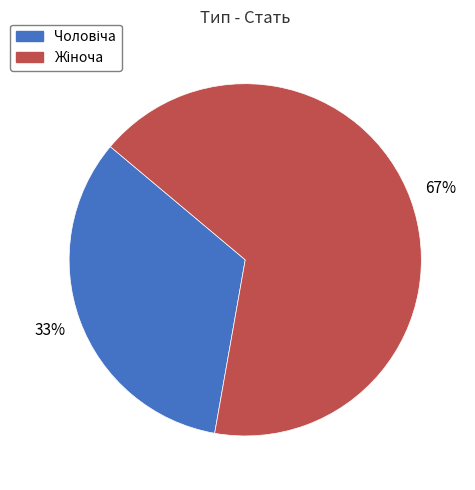

To the nearest percent, what is the average slice percentage?

50%